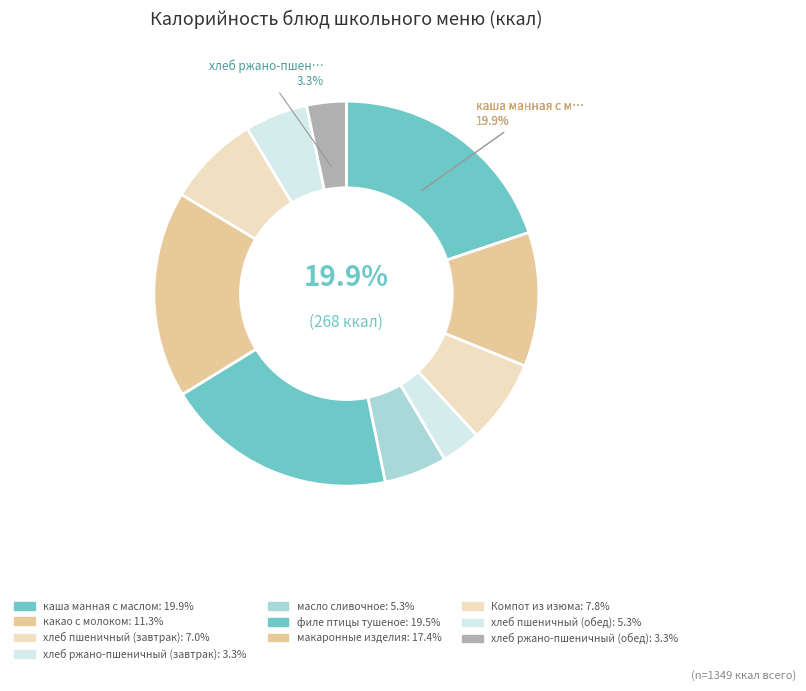

What percentage do масло сливочное and хлеб пшеничный (обед) together represent?

10.5%